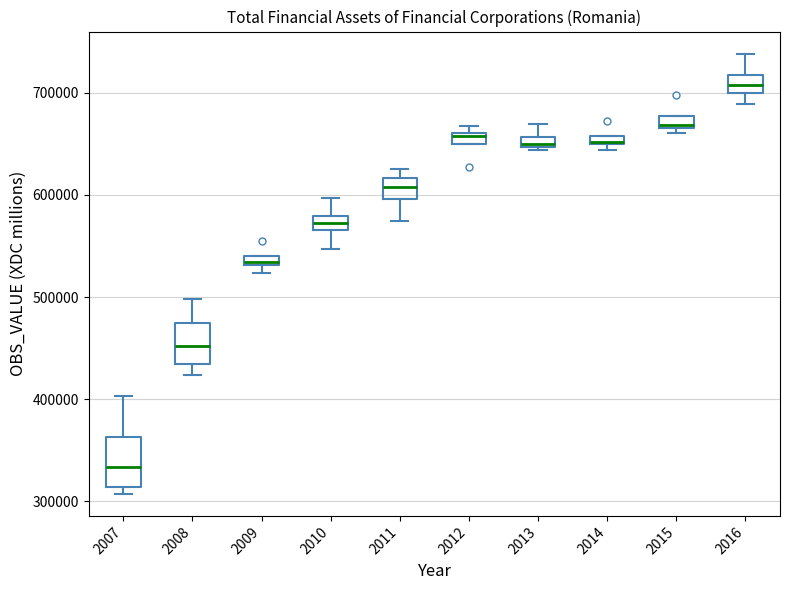

Which box's median line is the highest?

2016